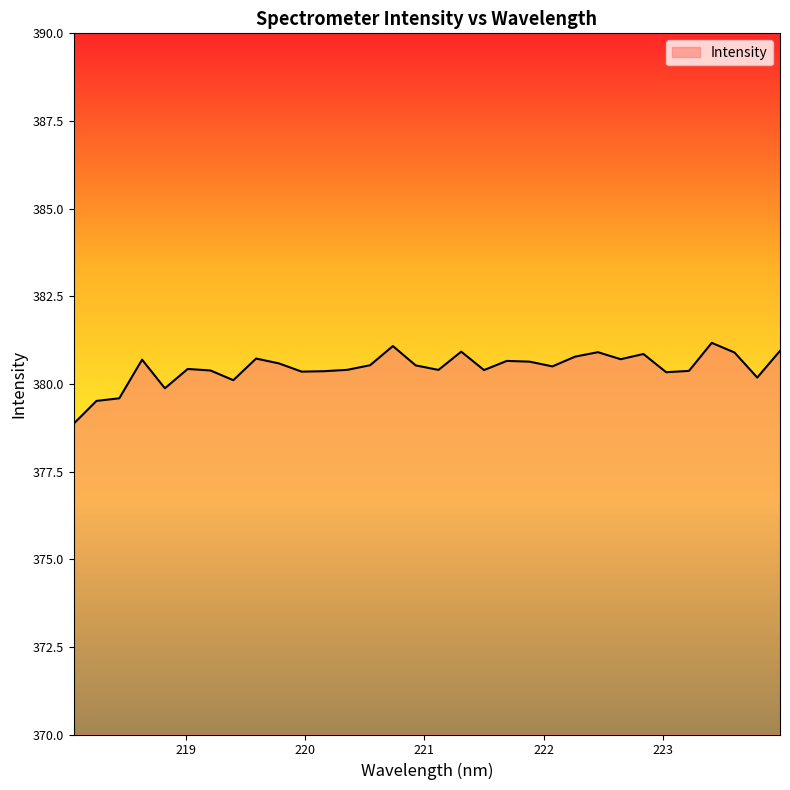

What is the maximum value shown in the chart?

381.2